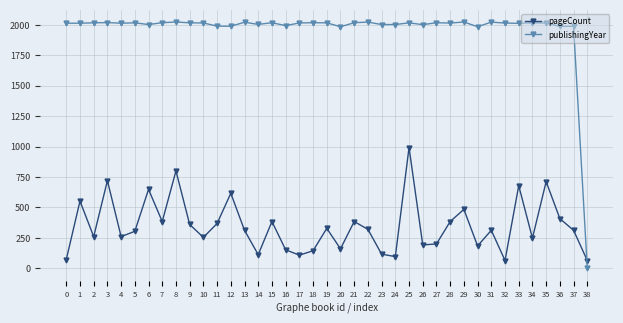

The pageCount series shows 750 at 29. True or false?

False